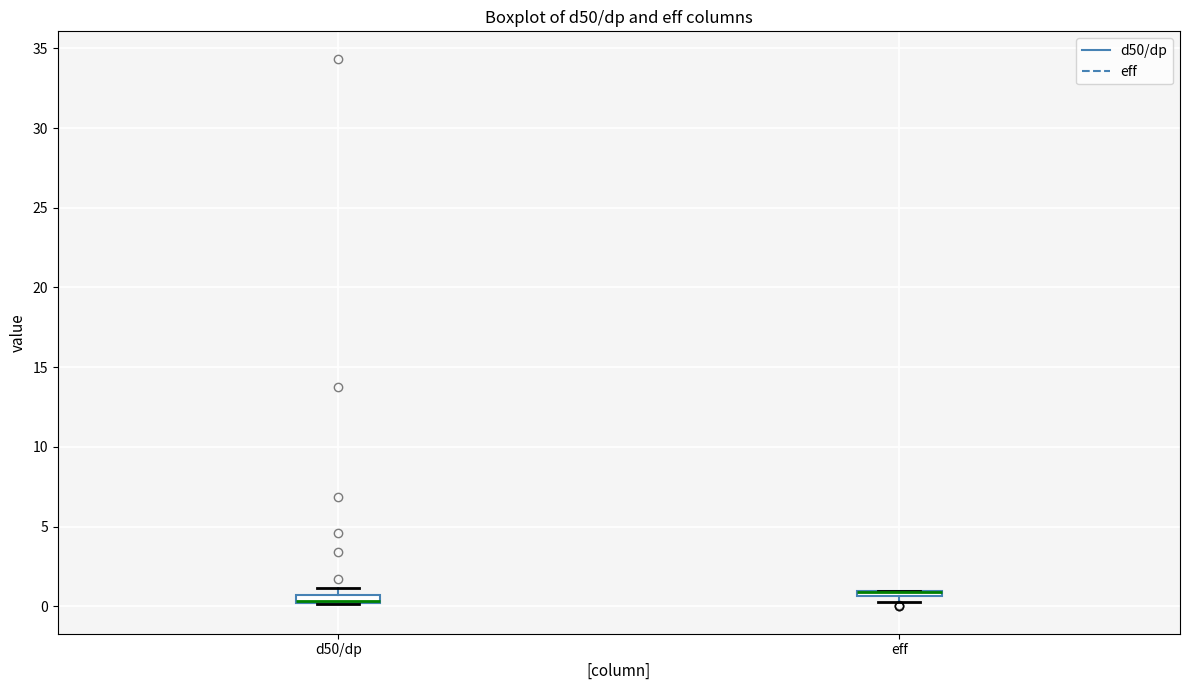

Where is the lower edge of the box for d50/dp on the y-axis? The values are not printed on the chart, so give them approximately, as read against the axis.

0.0